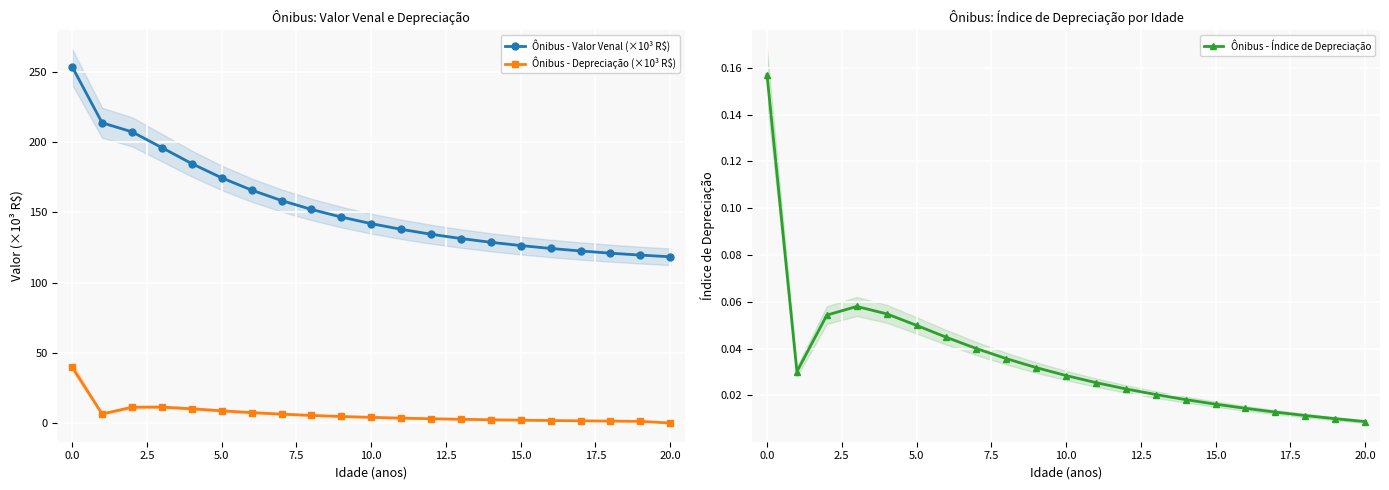

Reading right to left, list all the values displayed in this chart.

Ônibus - Valor Venal (×10³ R$): 118.3	119.5	120.9	122.5	124.3	126.3	128.6	131.3	134.4	137.9	141.9	146.6	152.0	158.4	165.8	174.5	184.6	196.0	207.2	213.7	253.5
Ônibus - Depreciação (×10³ R$): 0.0	1.2	1.4	1.6	1.8	2.0	2.3	2.7	3.1	3.5	4.0	4.7	5.4	6.3	7.4	8.7	10.1	11.4	11.3	6.4	39.8
Ônibus - Índice de Depreciação: 0.0	0.0	0.0	0.0	0.0	0.0	0.0	0.0	0.0	0.0	0.0	0.0	0.0	0.0	0.0	0.0	0.1	0.1	0.1	0.0	0.2